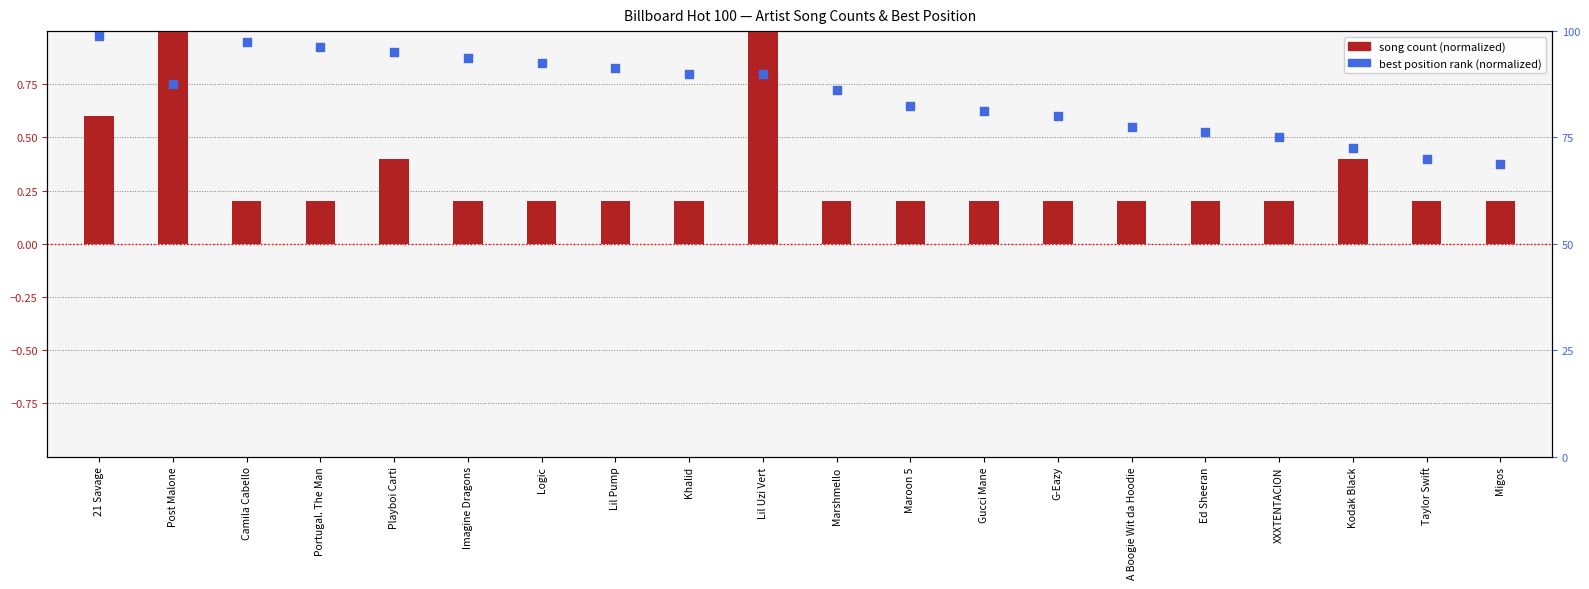

Which series has the largest total across all categories?

Best Position (normalized)